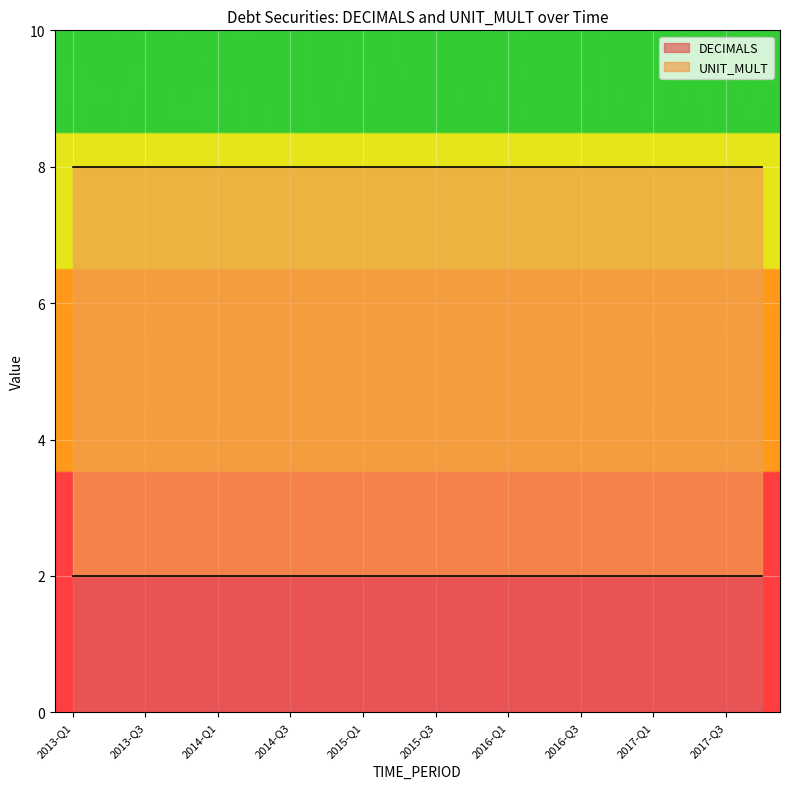

What is the greatest value displayed?

6